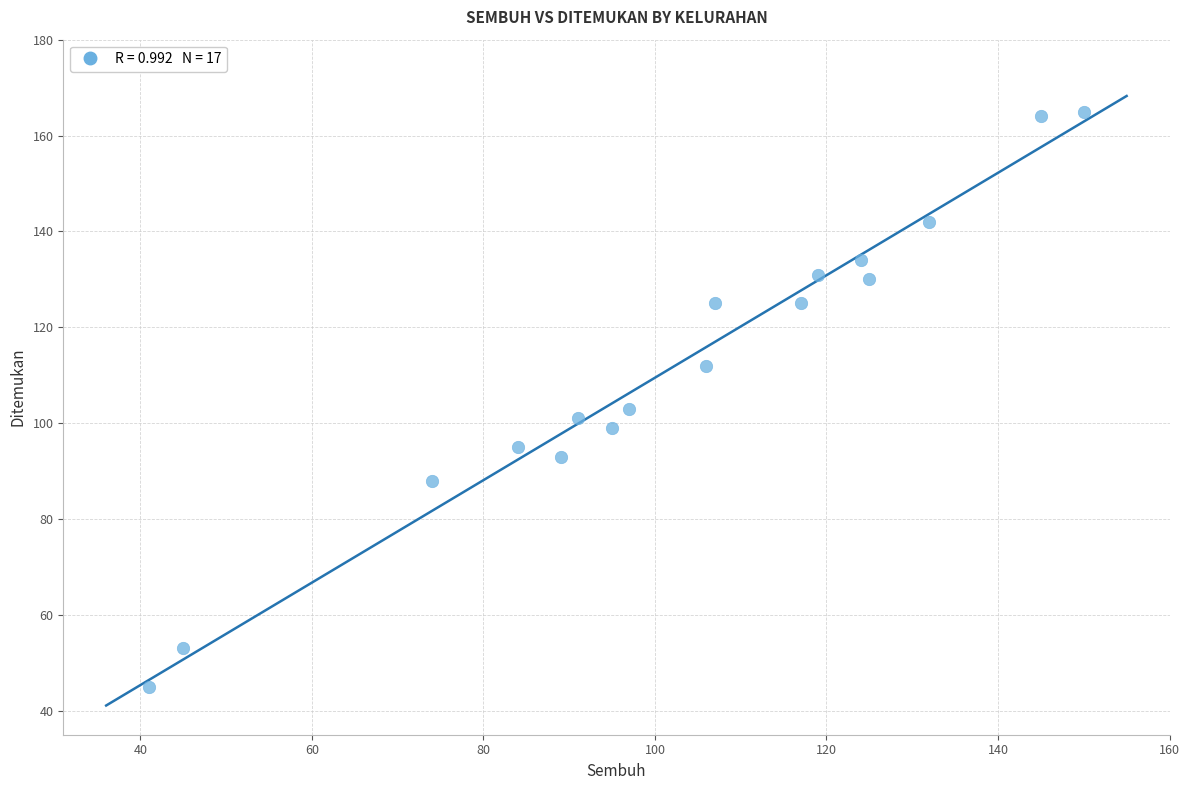

What is the range of Y values (max minus min)?

120